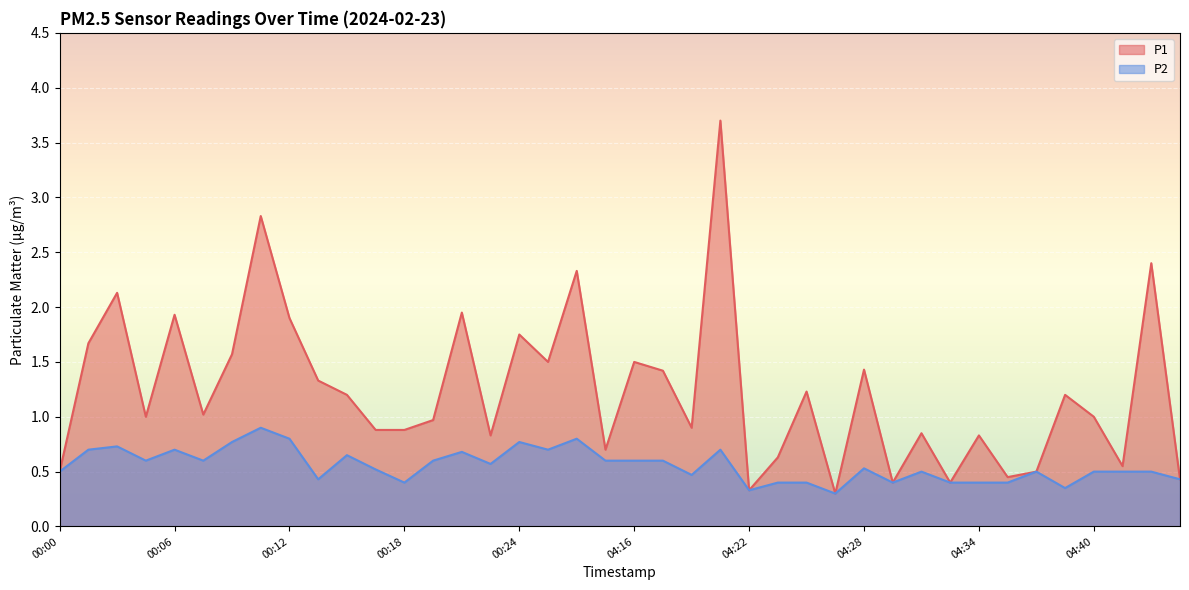

What is the minimum value shown in the chart?

0.3